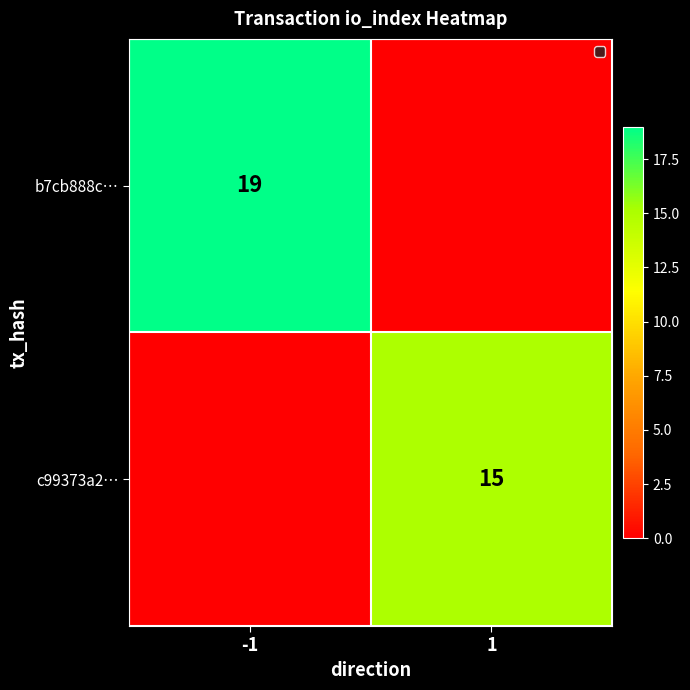

The value of c99373a2… at 1 is 9. True or false?

False